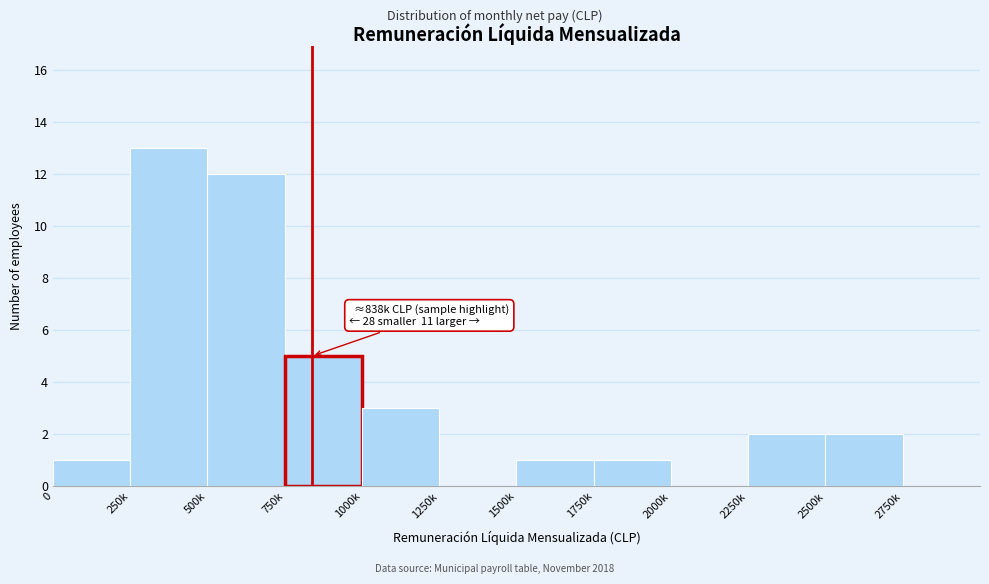

Reading left to right, transcribe all the data shown in this chart.

0=1	250k=13	500k=12	750k=5	1000k=3	1250k=0	1500k=1	1750k=1	2000k=0	2250k=2	2500k=2	2750k=0